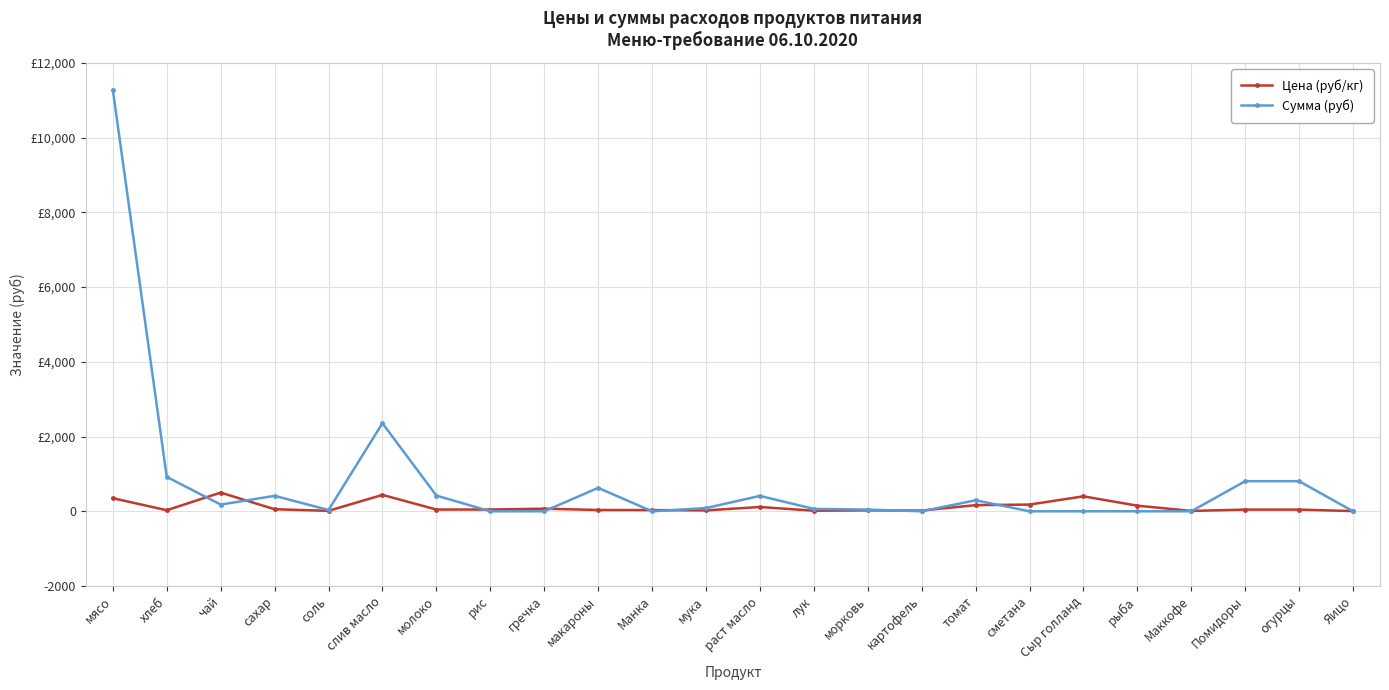

What is the average value of the Сумма (руб) series?

780.8